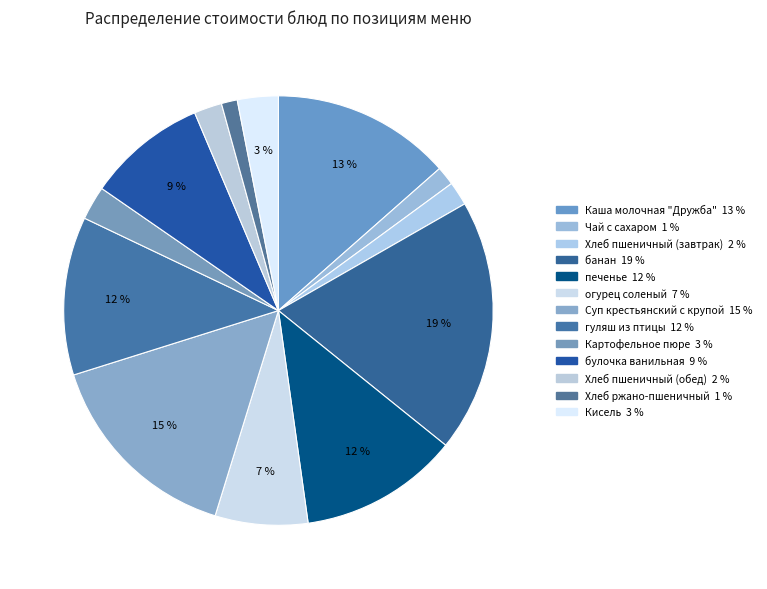

How many slices are in this pie chart?

13